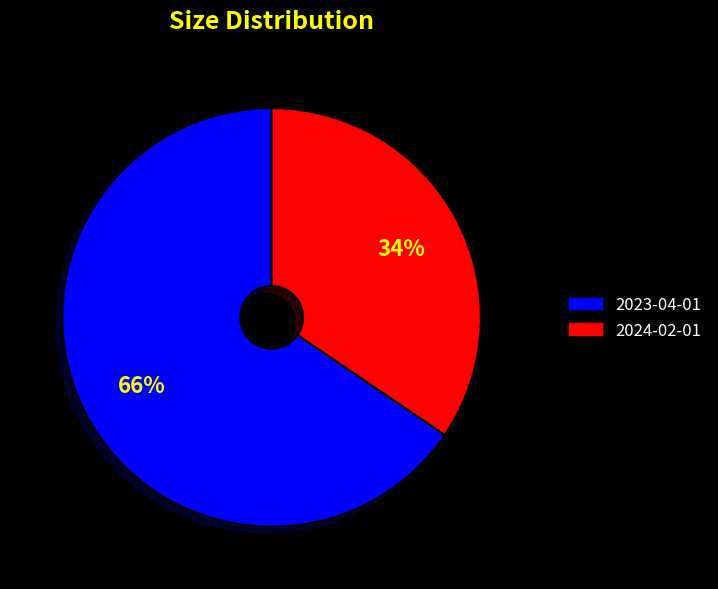

Is 2024-02-01 the majority of the pie?

No